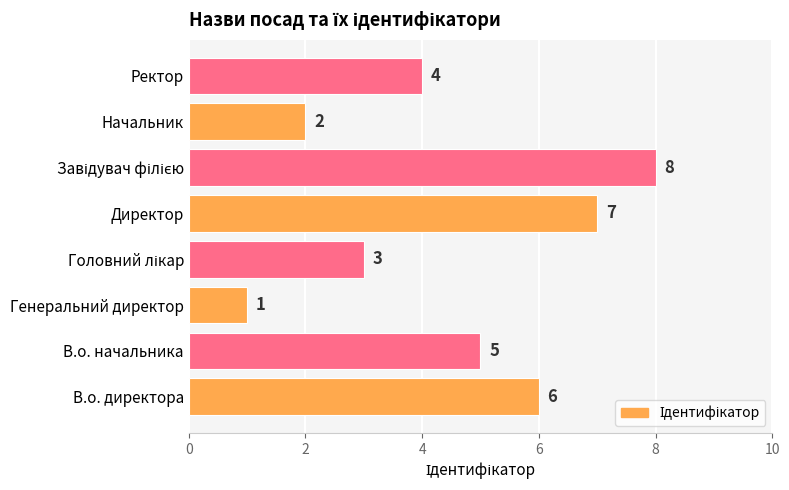

What is the difference between the second highest and second lowest values?

5